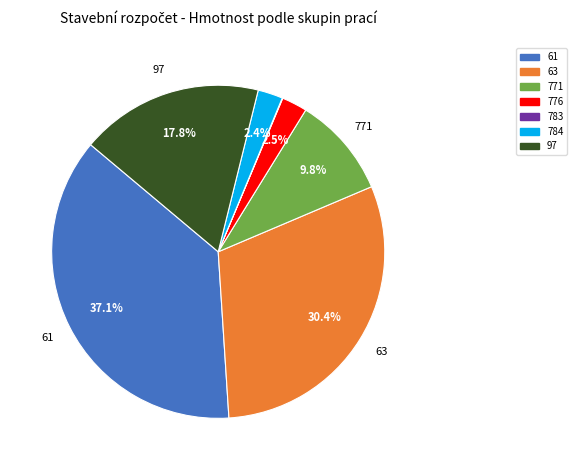

Is there a majority slice in this chart?

No